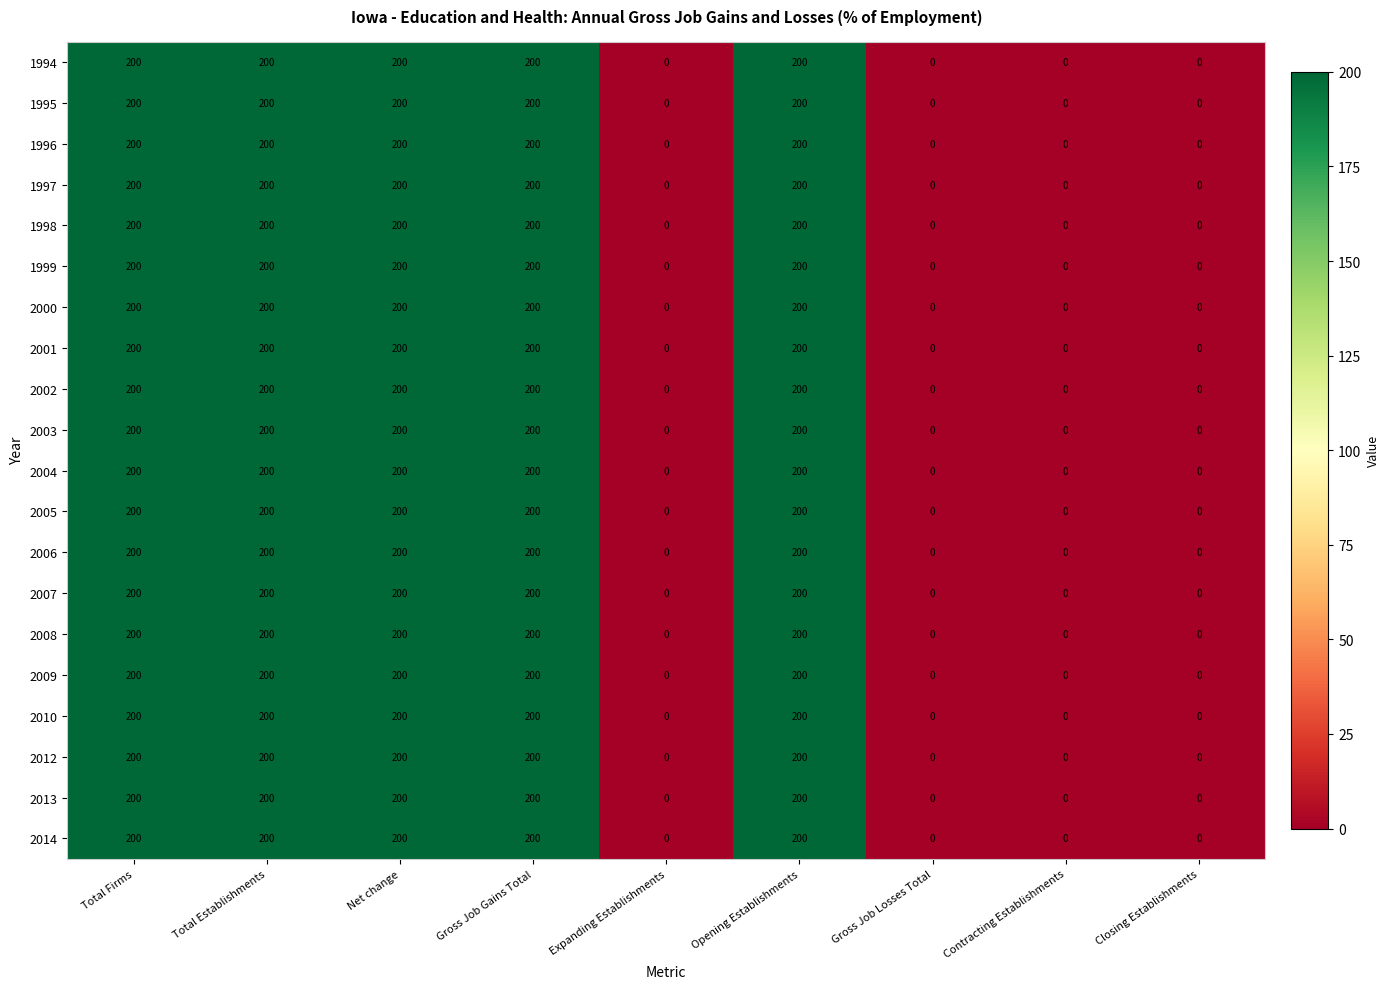

What is the highest value of the 2010 series?

200